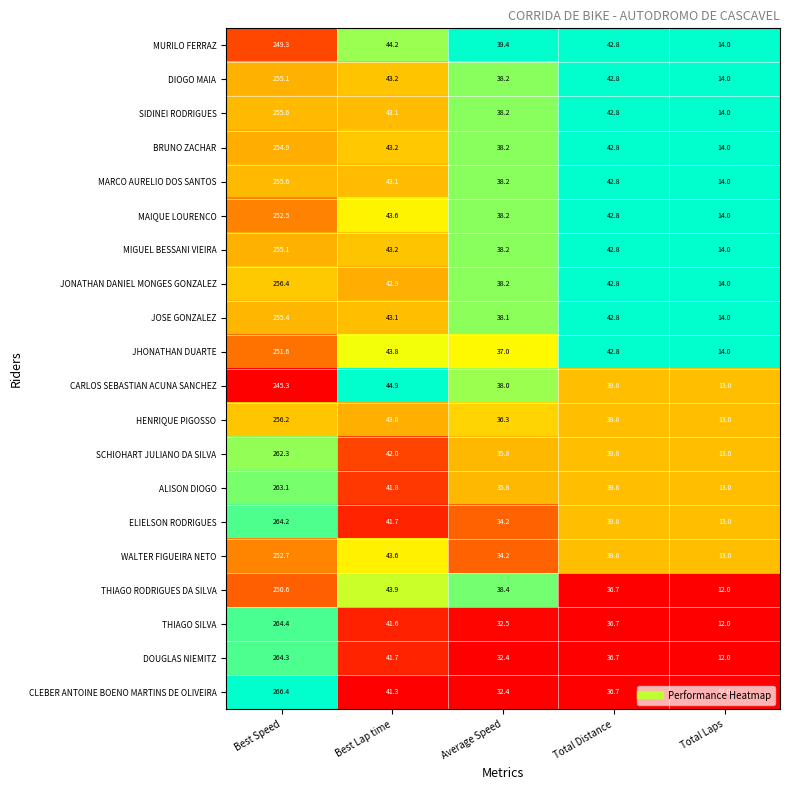

The value of HENRIQUE PIGOSSO at Total Laps is 17.4. True or false?

False